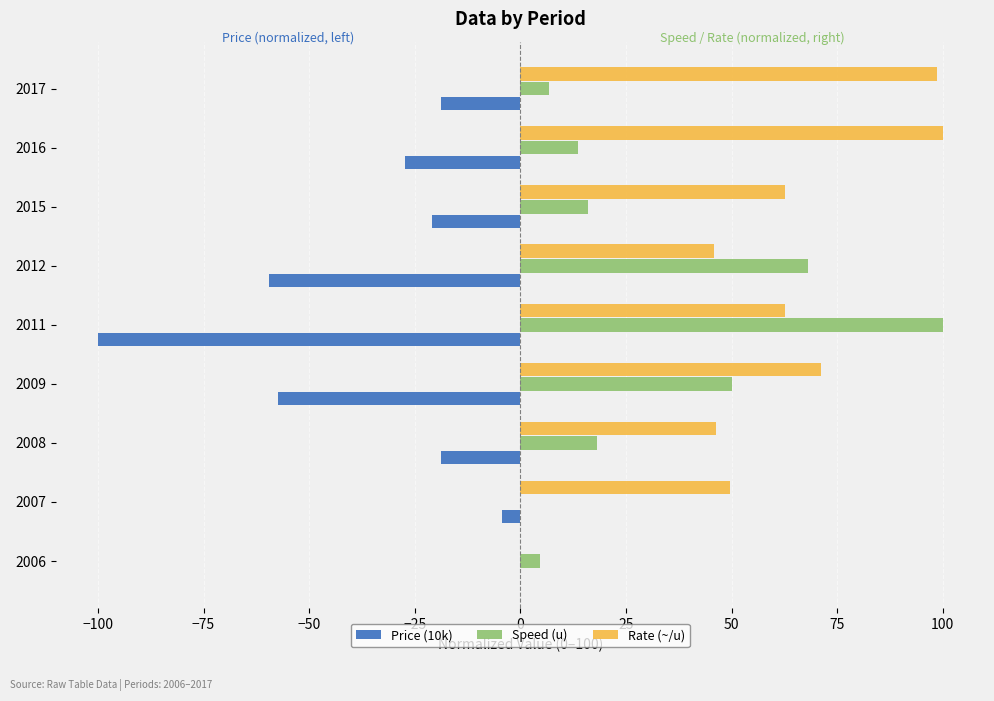

What is the sum of all Speed (u) values?

277.3